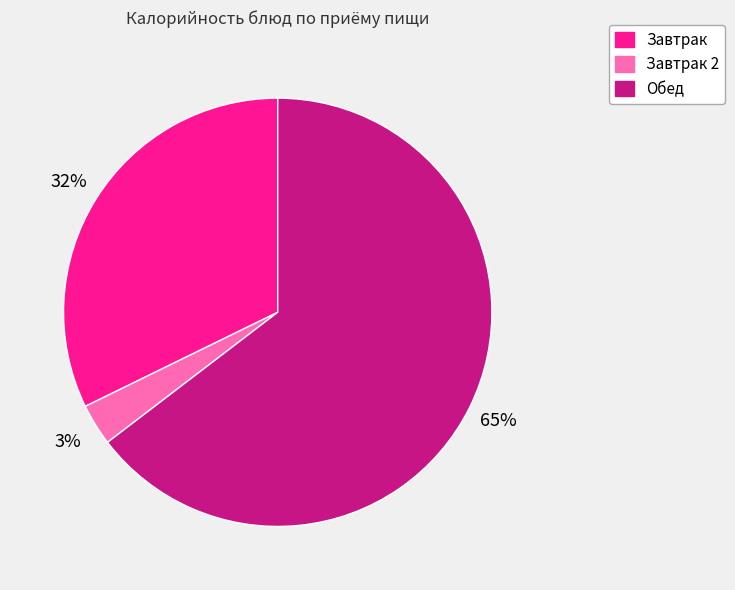

True or false: Обед accounts for 53% of the total.

False